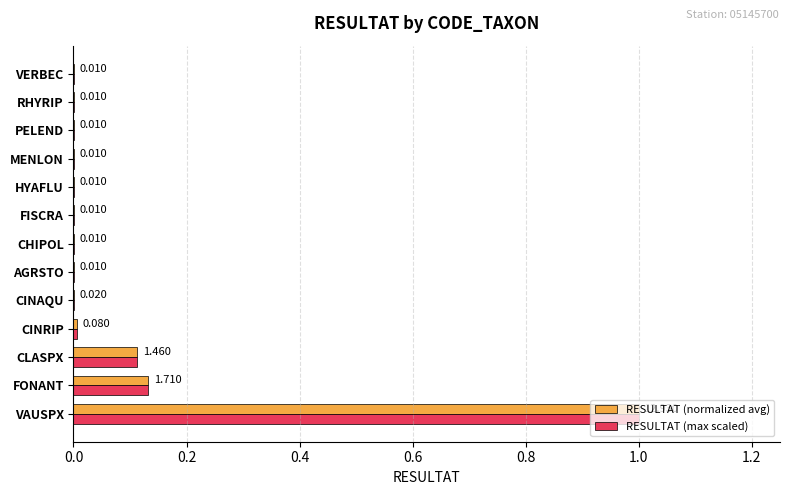

Which category has the highest value in the RESULTAT (max scaled) series?

VAUSPX